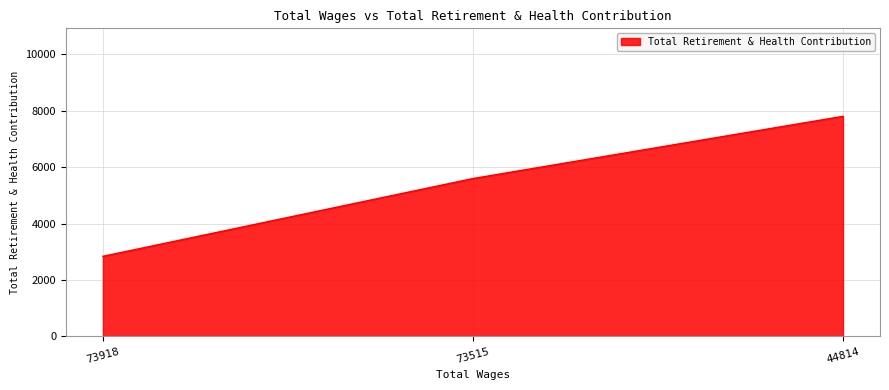

At which label is the value closest to 5319?

73515